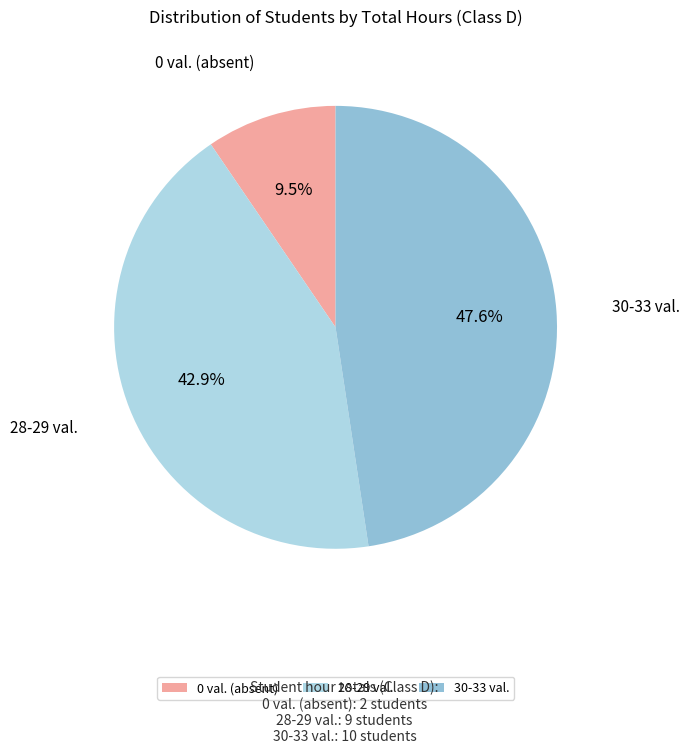

How many segments does this pie chart have?

3